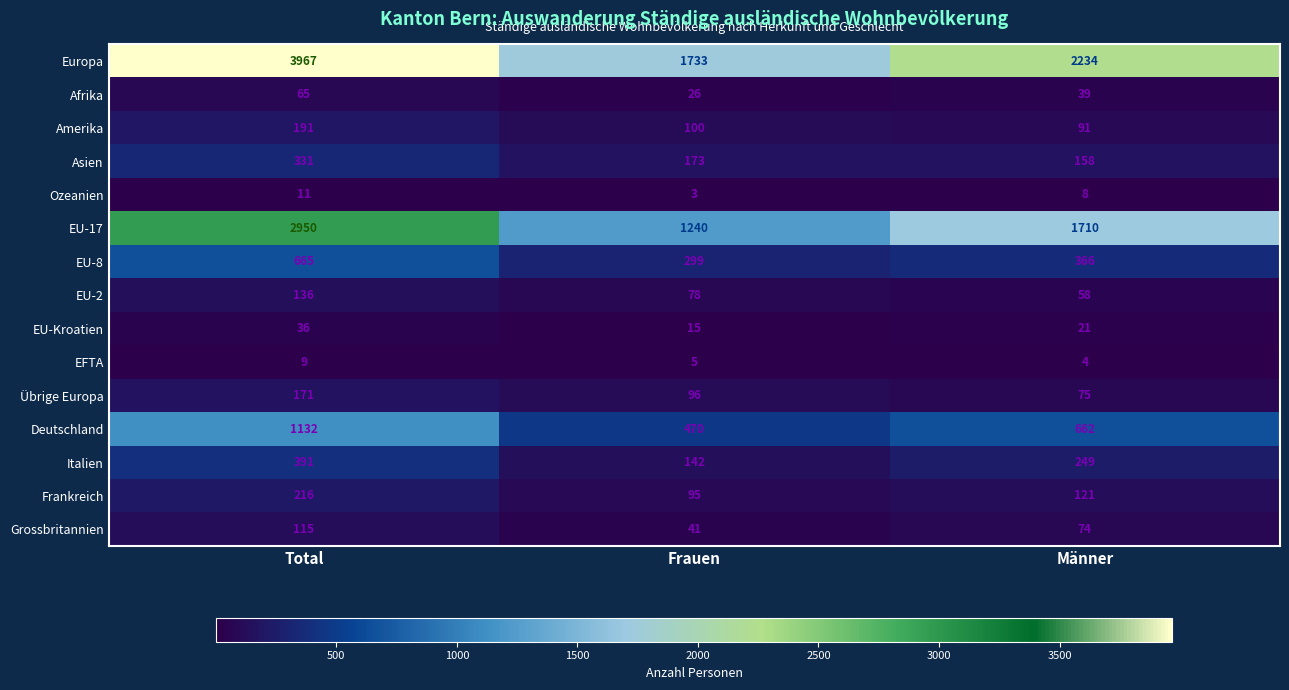

Rank the series by their maximum value, from lowest to highest.

EFTA, Ozeanien, EU-Kroatien, Afrika, Grossbritannien, EU-2, Übrige Europa, Amerika, Frankreich, Asien, Italien, EU-8, Deutschland, EU-17, Europa